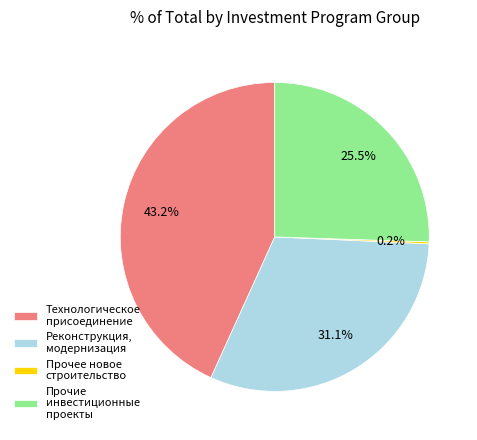

What portion of the pie excludes Технологическое присоединение?

56.8%